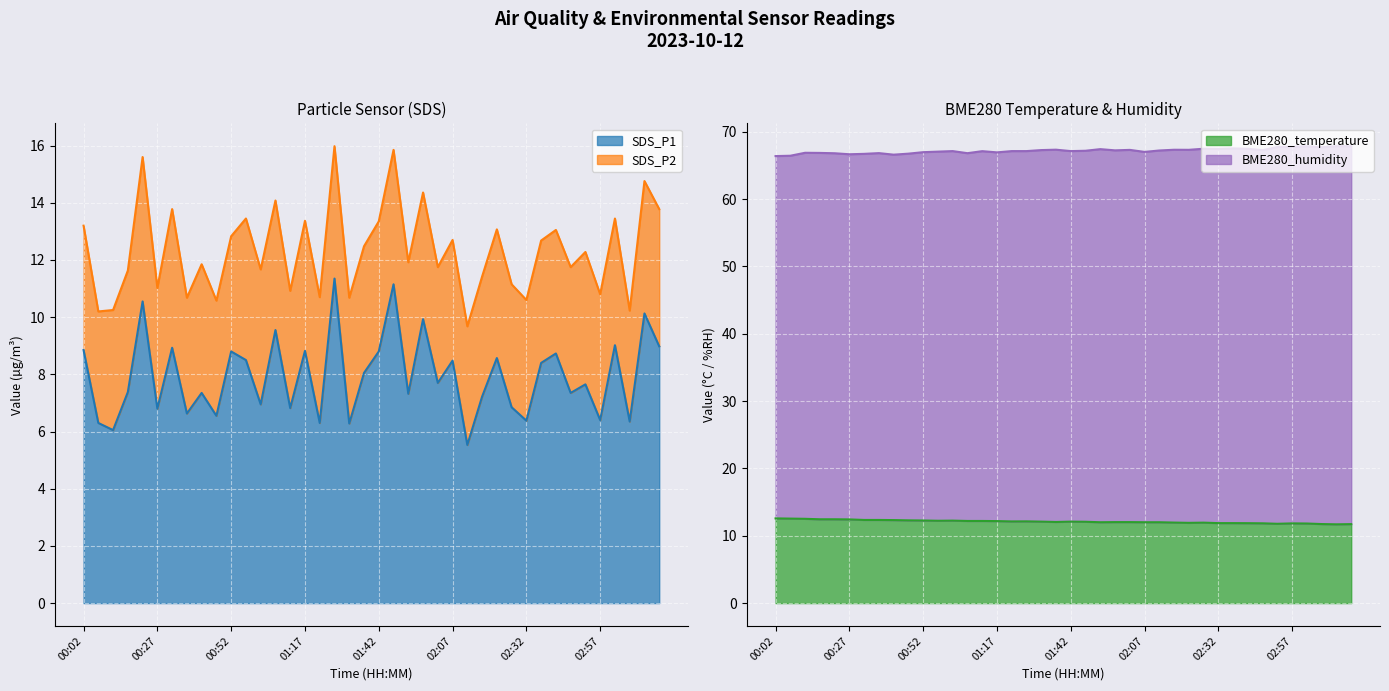

Which series has the widest spread of values?

SDS_P1